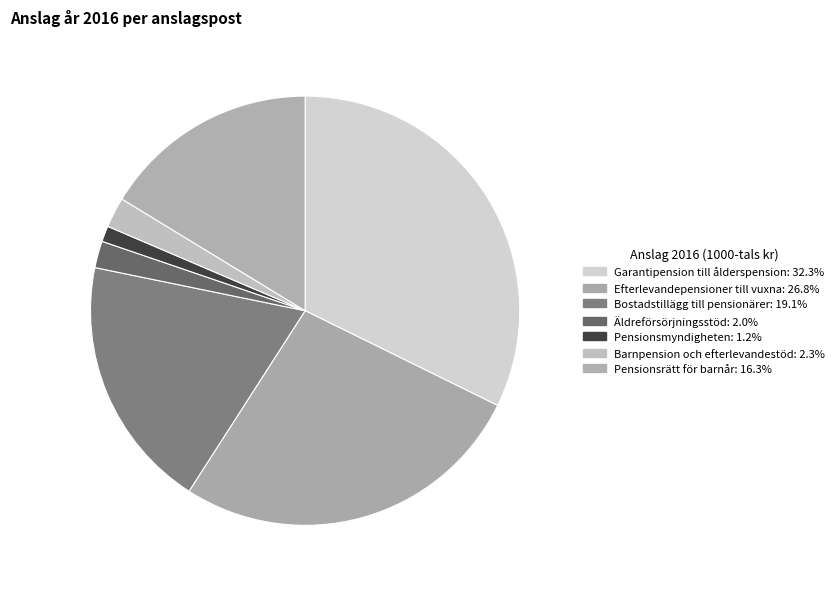

How much of the chart is everything except Bostadstillägg till pensionärer?

80.9%